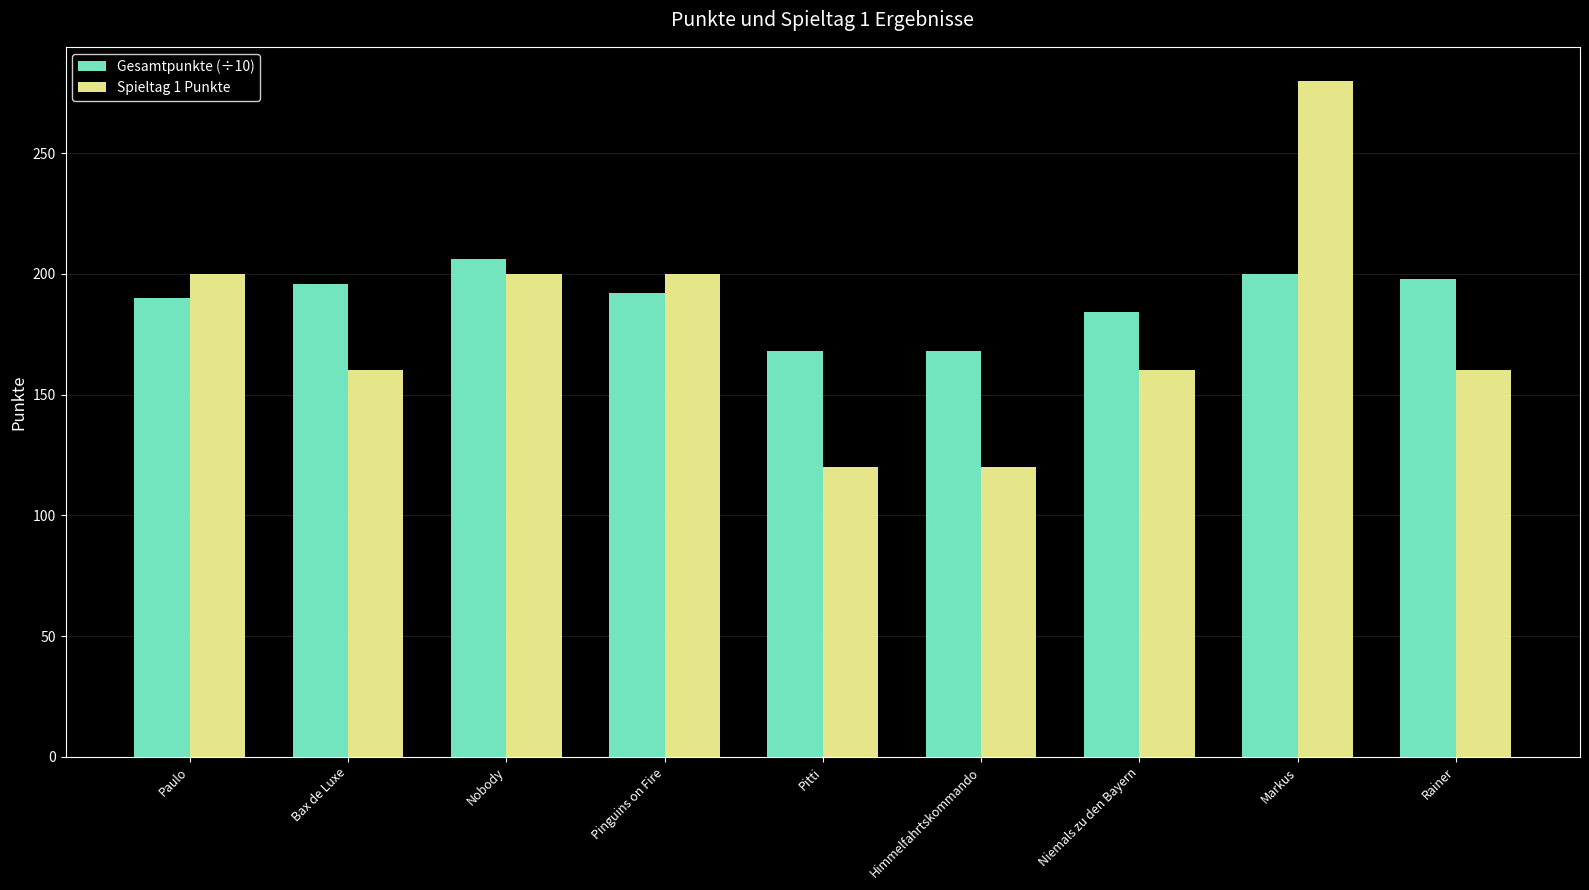

What value does the Spieltag 1 Punkte series have at Niemals zu den Bayern?

160